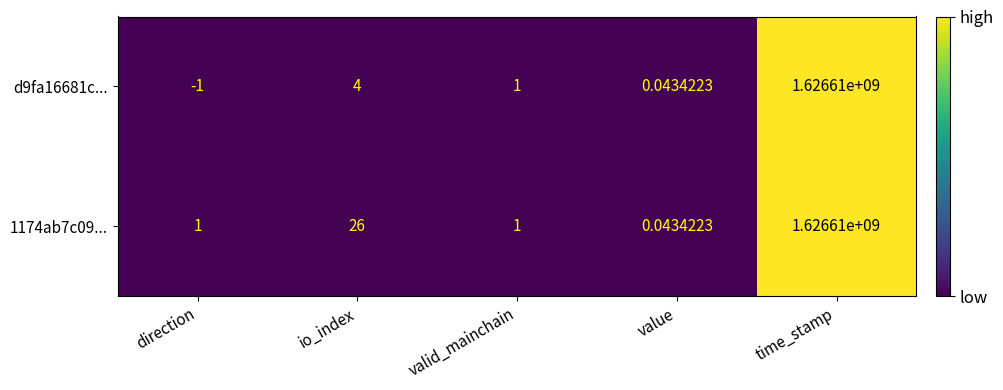

Which label corresponds to the smallest value in the chart?

direction